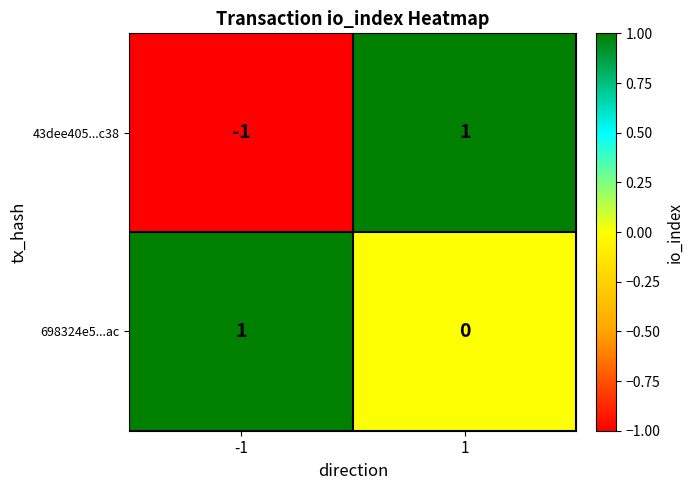

Is it true that 43dee405...c38 equals 1 at 1?

True